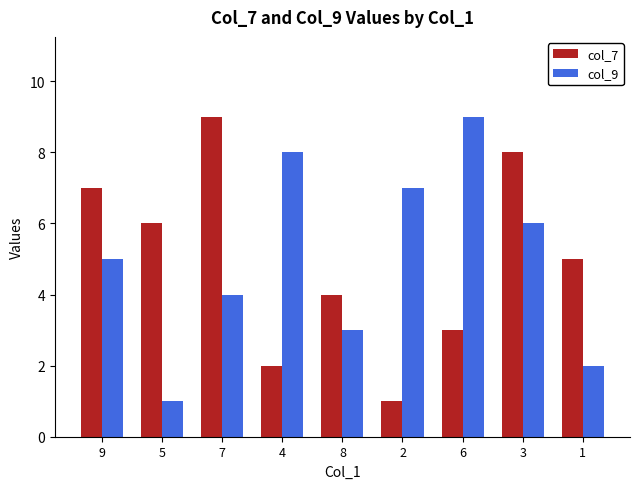

Between 2 and 3, which series saw the biggest shift?

col_7